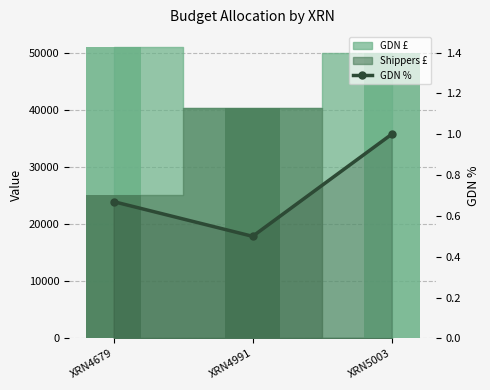

List the labels in order of value, smallest first.

XRN4991, XRN4679, XRN5003